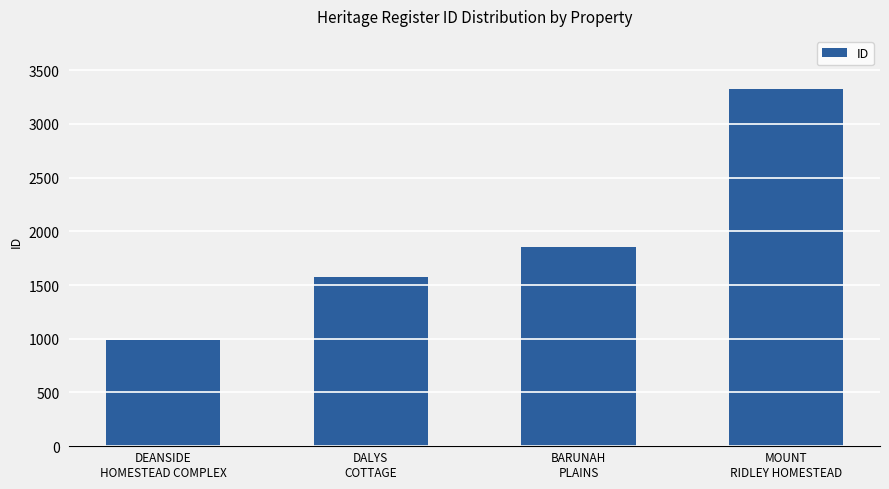

Rank the categories by value from highest to lowest.

MOUNT
RIDLEY HOMESTEAD, BARUNAH
PLAINS, DALYS
COTTAGE, DEANSIDE
HOMESTEAD COMPLEX